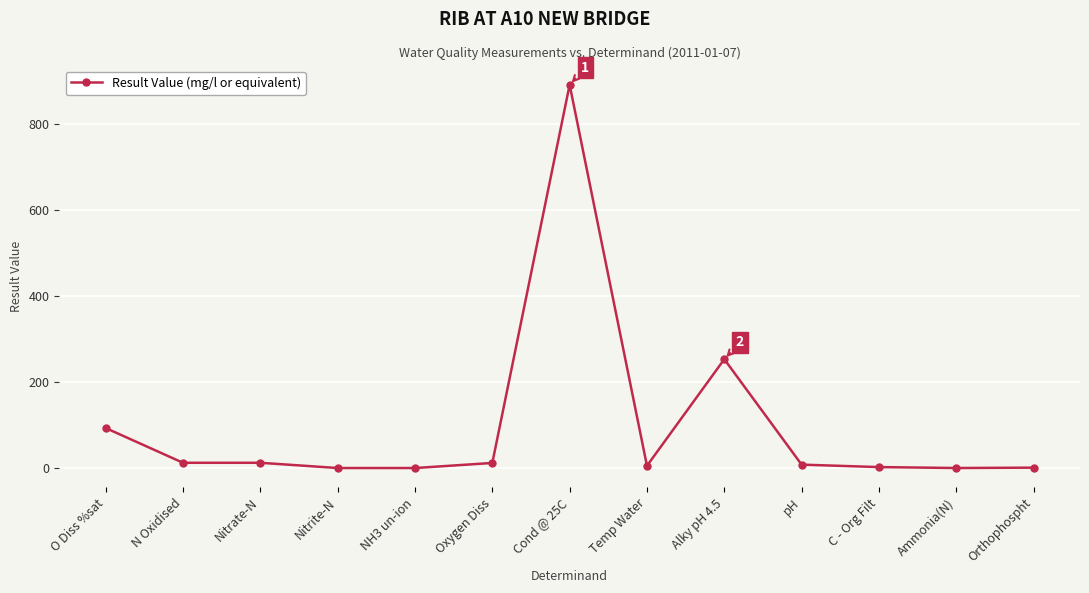

What is the label of the 7th point from the right?

Cond @ 25C